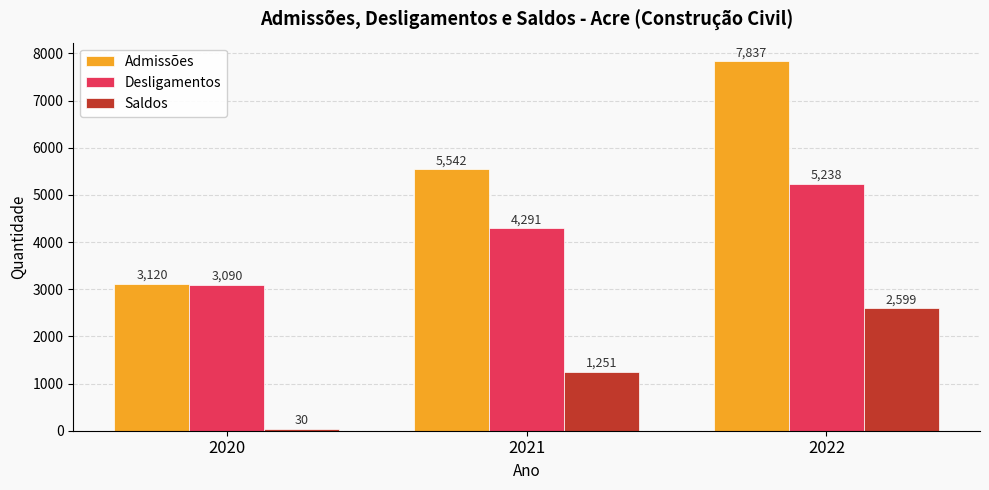

List the series in order of their peak value, lowest first.

Saldos, Desligamentos, Admissões